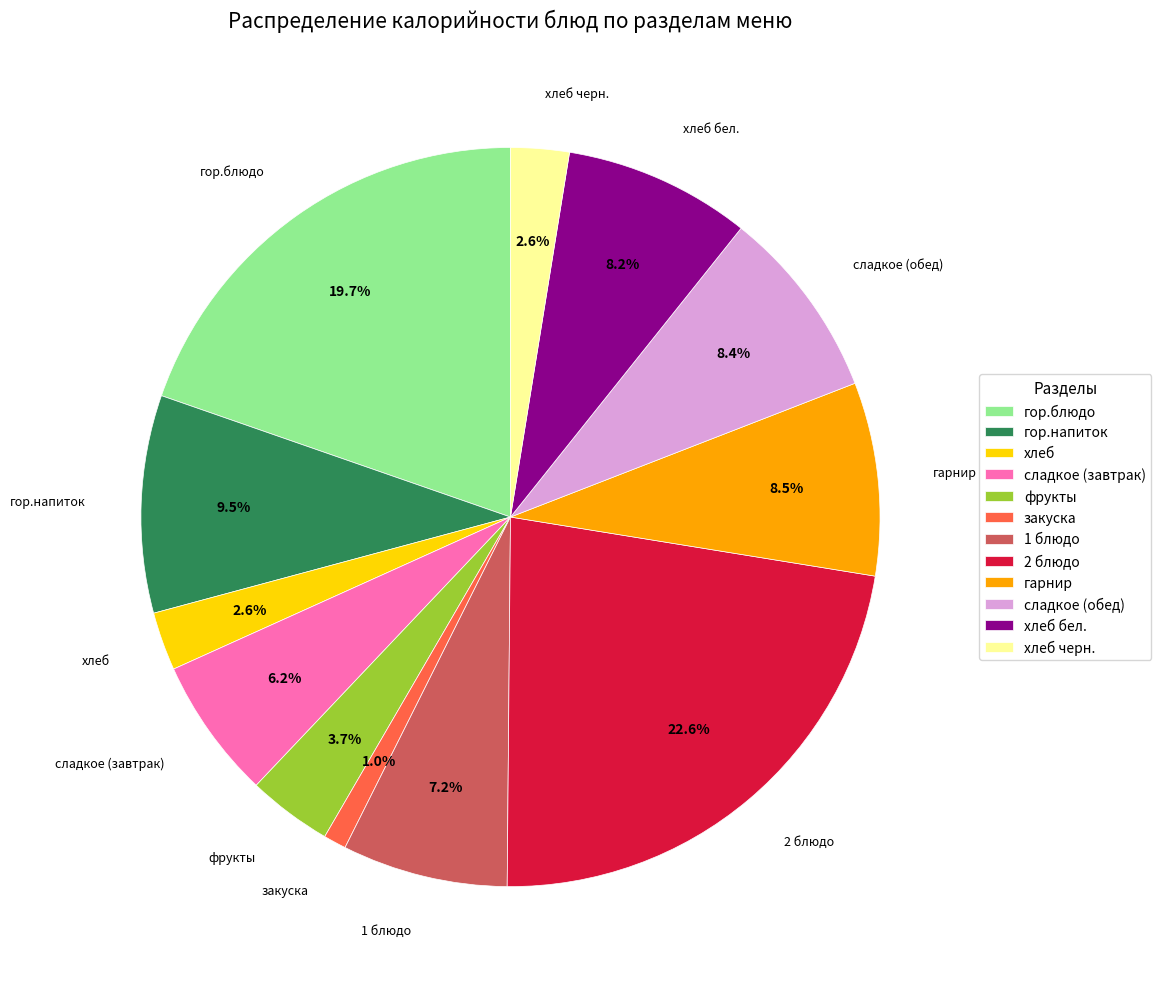

What is the ratio of the value at сладкое (обед) to the value at сладкое (завтрак)?

1.4